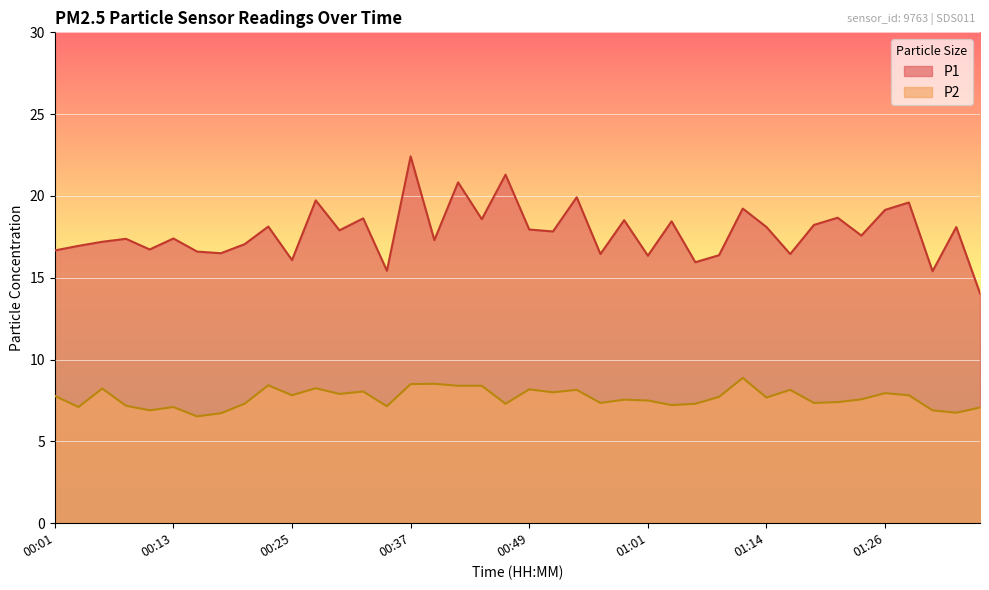

True or false: P2 and P1 intersect in this chart.

False